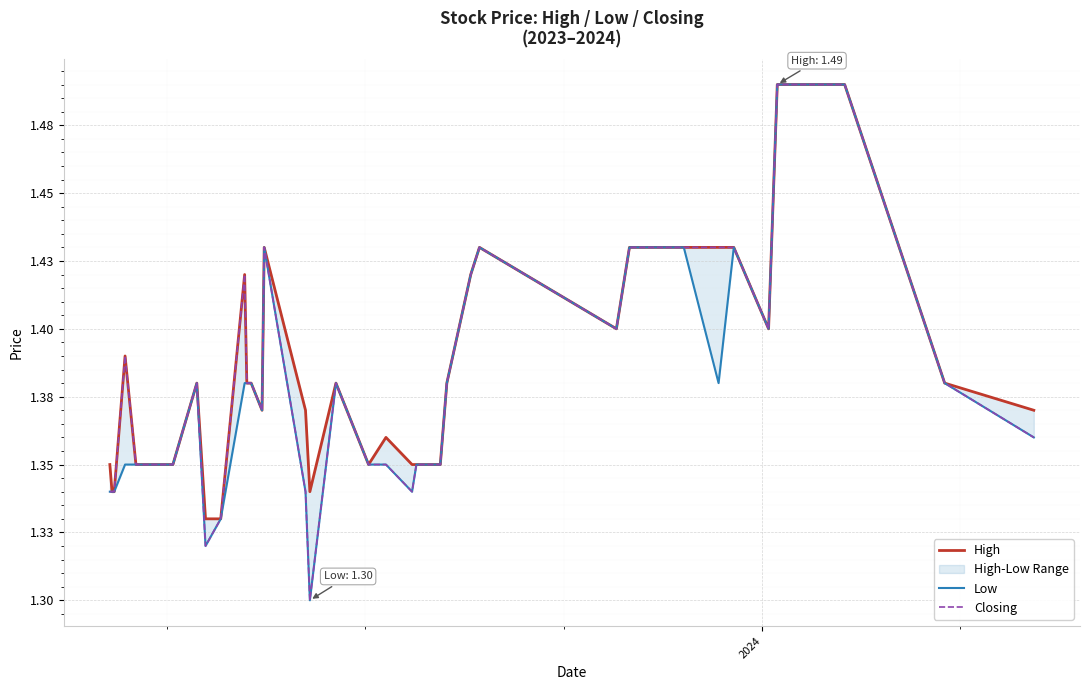

The Low series shows 1.8 at 20. True or false?

False